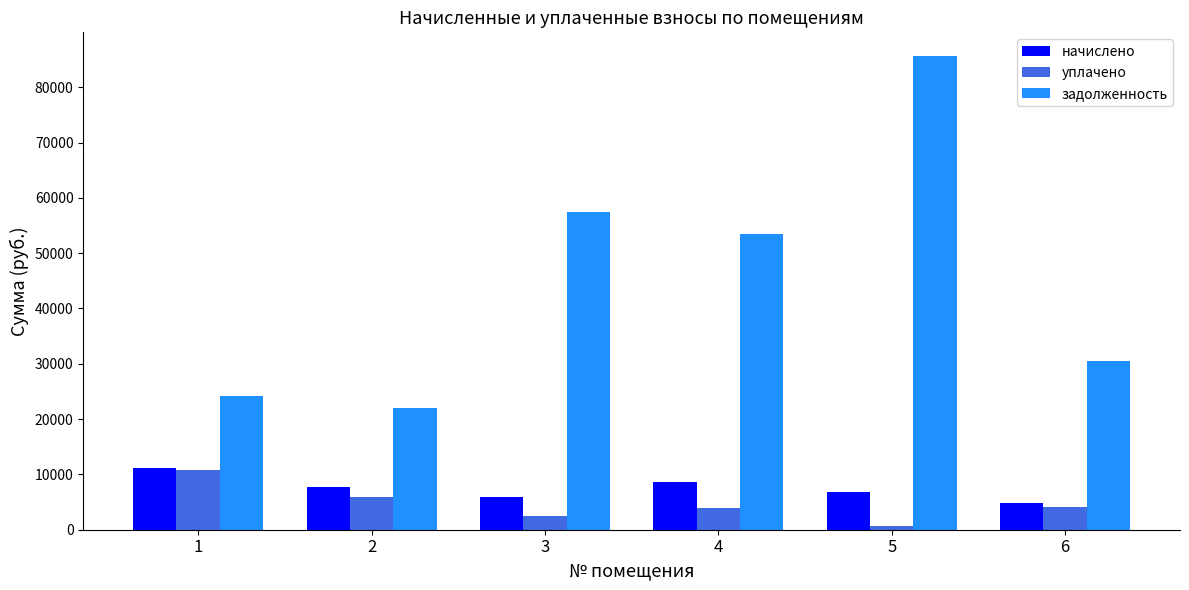

Which series has the largest total across all categories?

задолженность